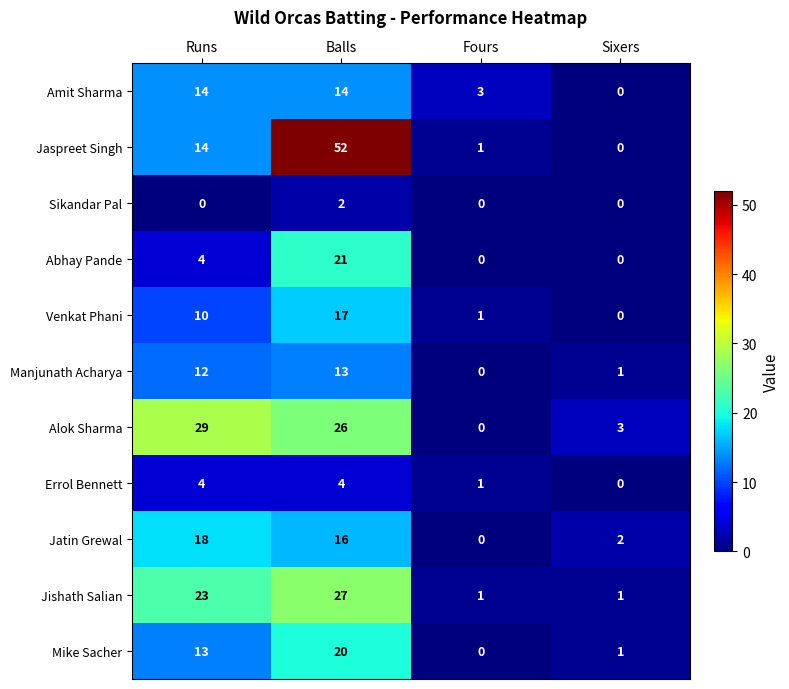

At which category is the sum across all series the highest?

Balls